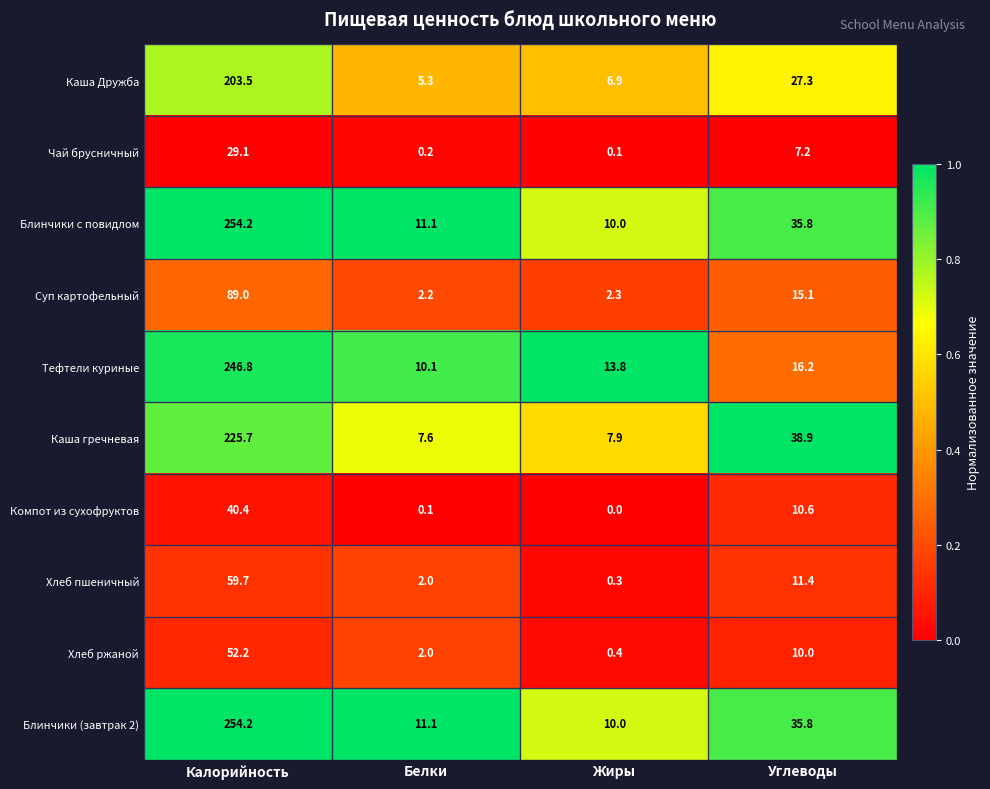

What is the spread (max minus min) of values at Углеводы?

31.7